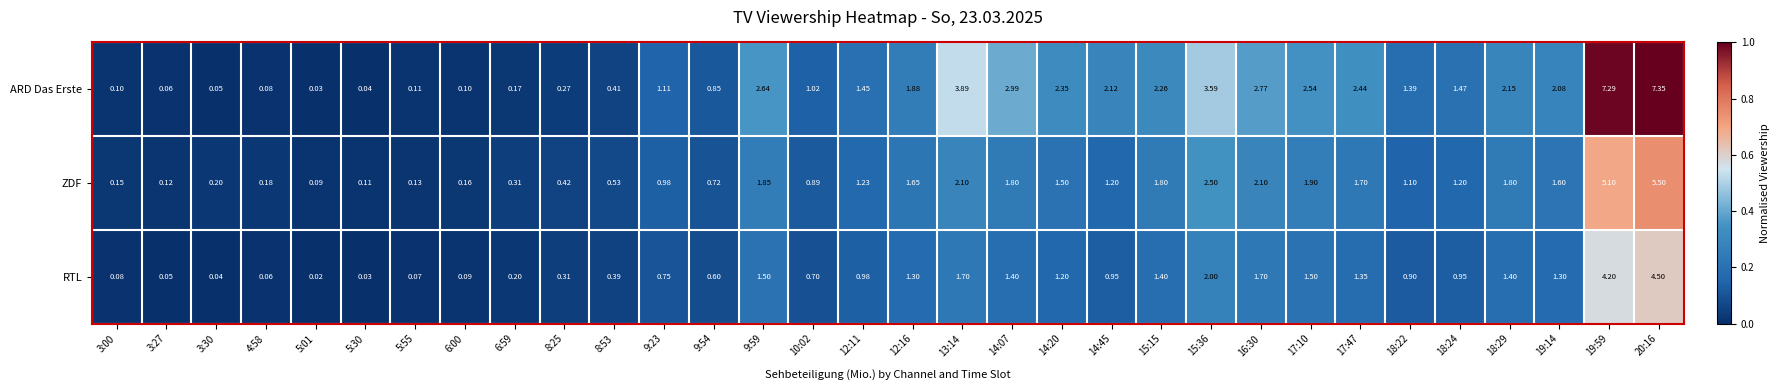

Which category has the lowest value across all series?

5:01